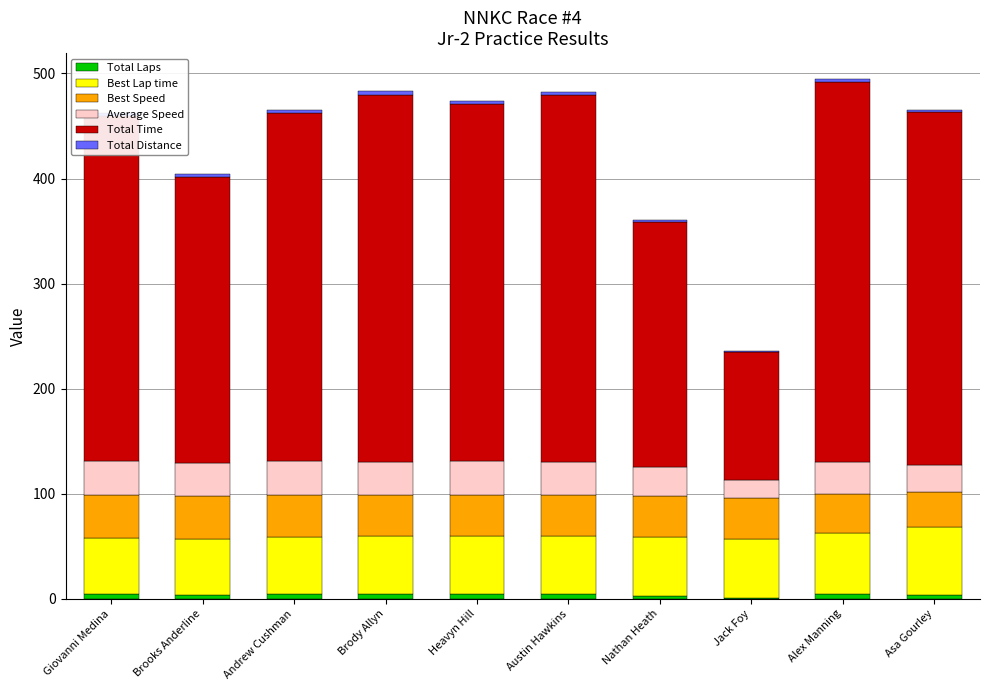

What is the sum of all Total Distance values?

25.2